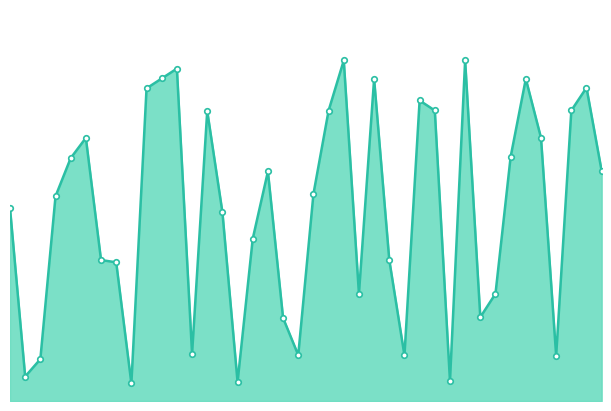

How many lines are shown in the chart?

1